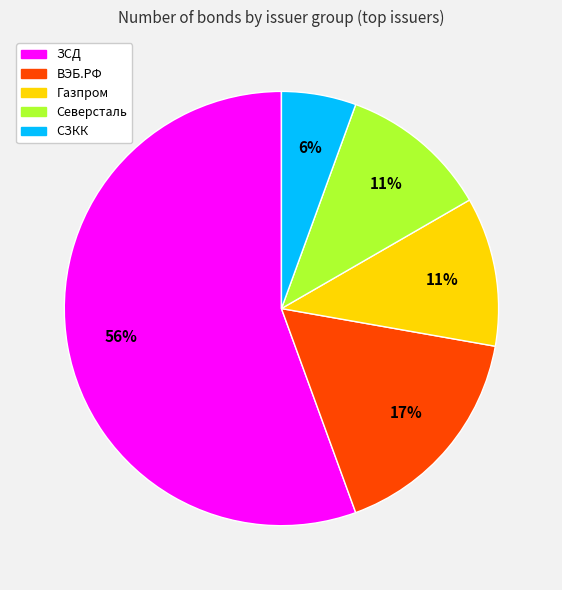

To the nearest percent, what is the difference between the largest and smallest slice percentages?

50%